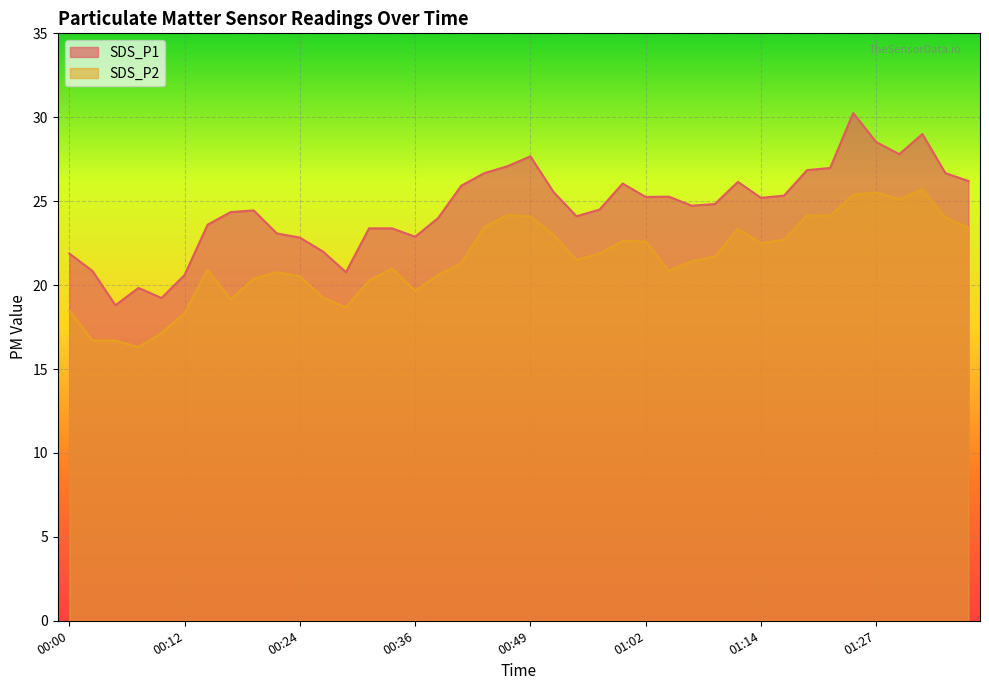

True or false: SDS_P2 and SDS_P1 cross at least once.

False